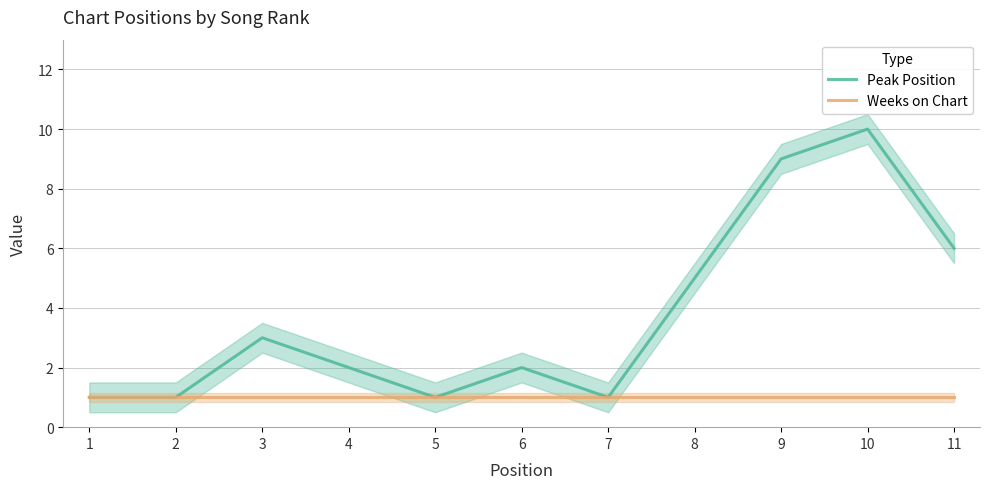

Is it true that Peak Position equals 1 at 2?

True